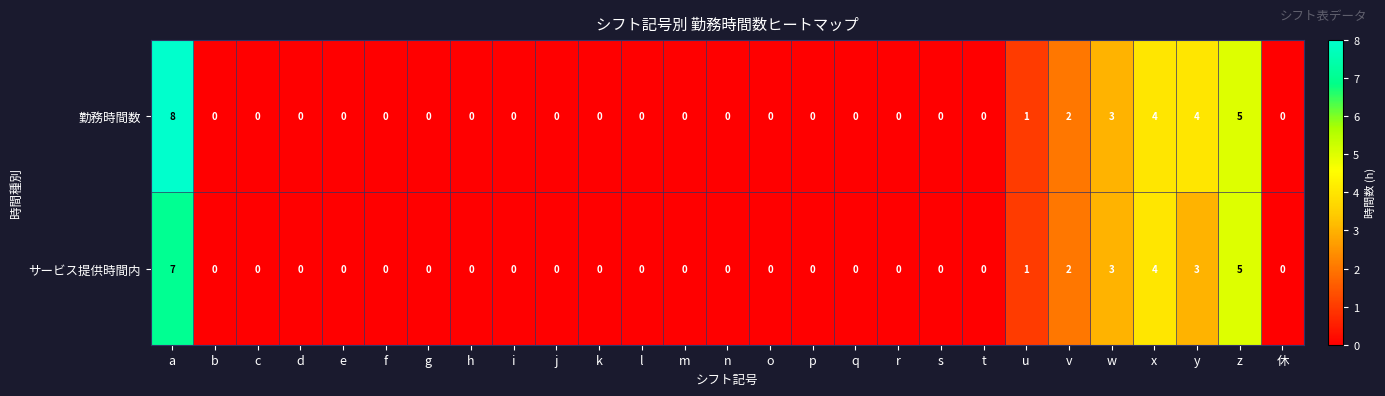

How many categories are shown in the chart?

27